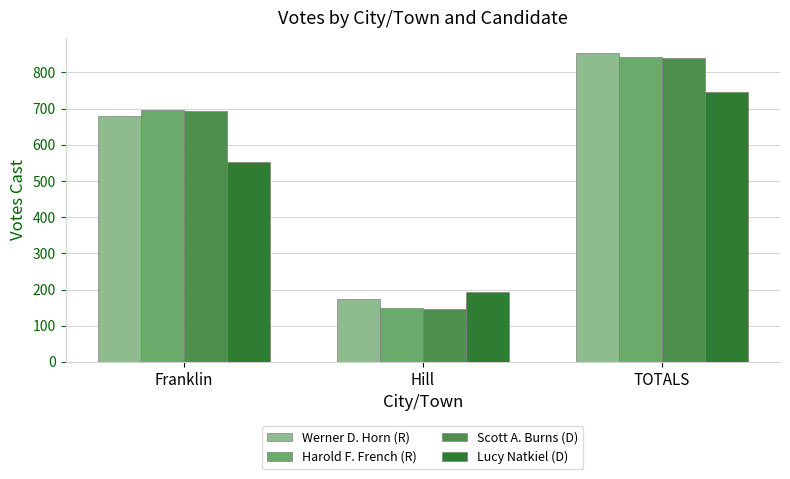

Which series changed the most between Franklin and Hill?

Scott A. Burns (D)